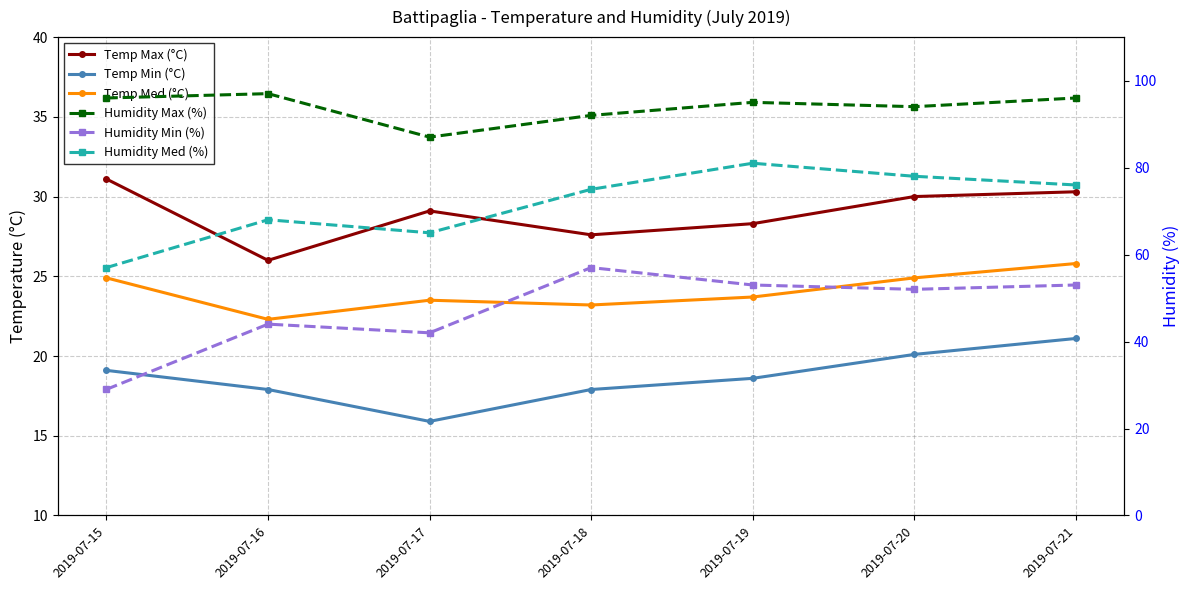

Reading left to right, transcribe all the data shown in this chart.

Temp Max (°C): 31.1	26.0	29.1	27.6	28.3	30.0	30.3
Temp Min (°C): 19.1	17.9	15.9	17.9	18.6	20.1	21.1
Temp Med (°C): 24.9	22.3	23.5	23.2	23.7	24.9	25.8
Humidity Max (%): 96.0	97.0	87.0	92.0	95.0	94.0	96.0
Humidity Min (%): 29.0	44.0	42.0	57.0	53.0	52.0	53.0
Humidity Med (%): 57.0	68.0	65.0	75.0	81.0	78.0	76.0